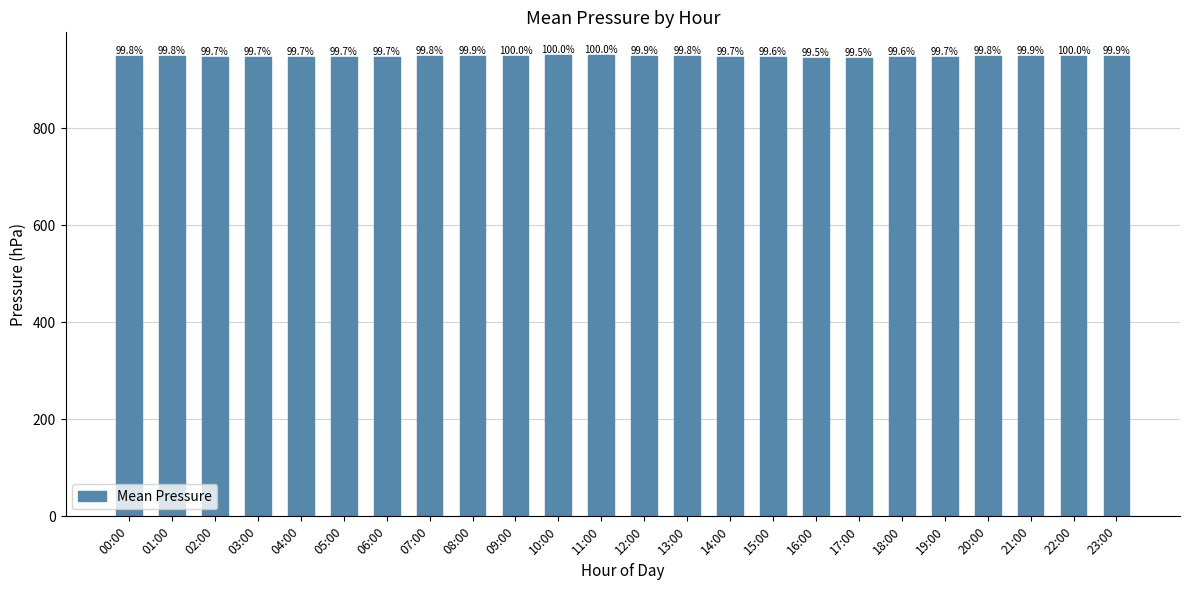

How many bars are there in total?

24